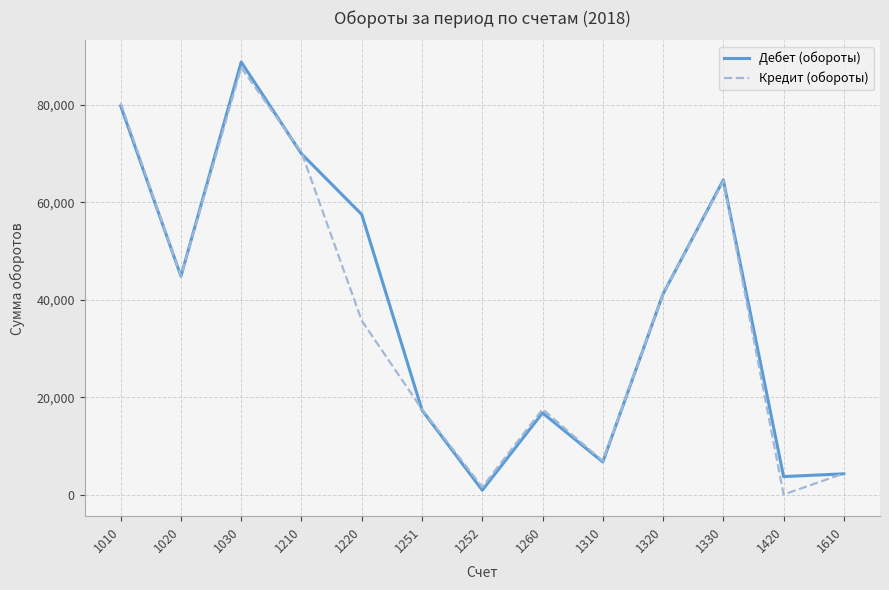

List the series in order of their overall mean, highest first.

Дебет (обороты), Кредит (обороты)